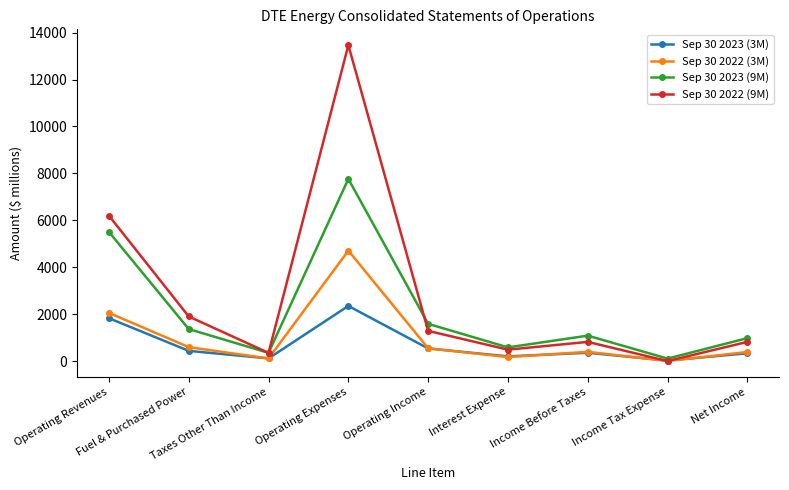

How many interior local peaks does the Sep 30 2023 (9M) series have?

2